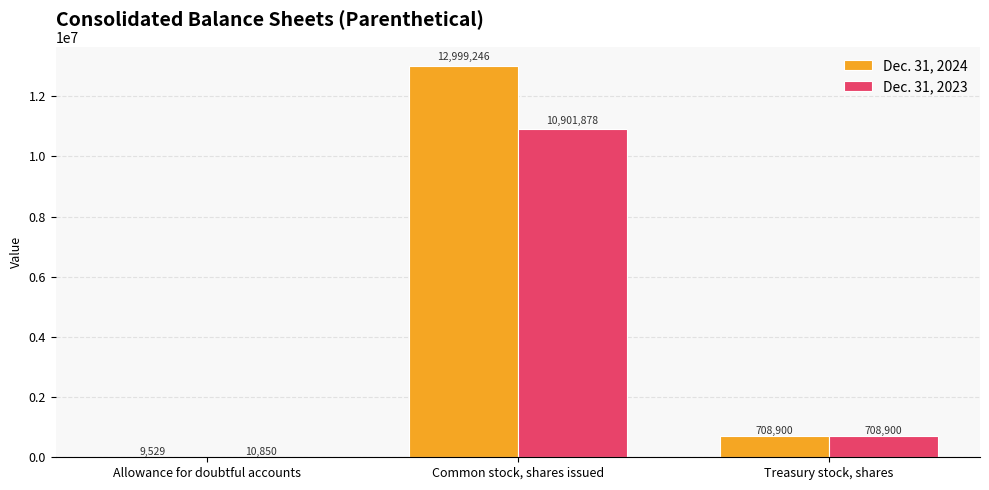

Which category has the highest value in the Dec. 31, 2023 series?

Common stock, shares issued